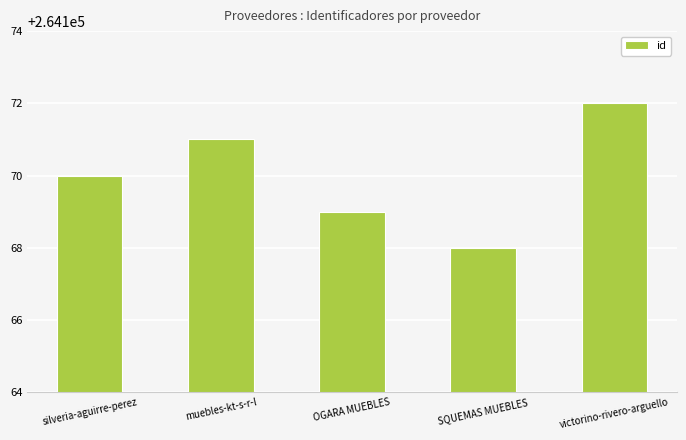

How many values are below 264170?

2